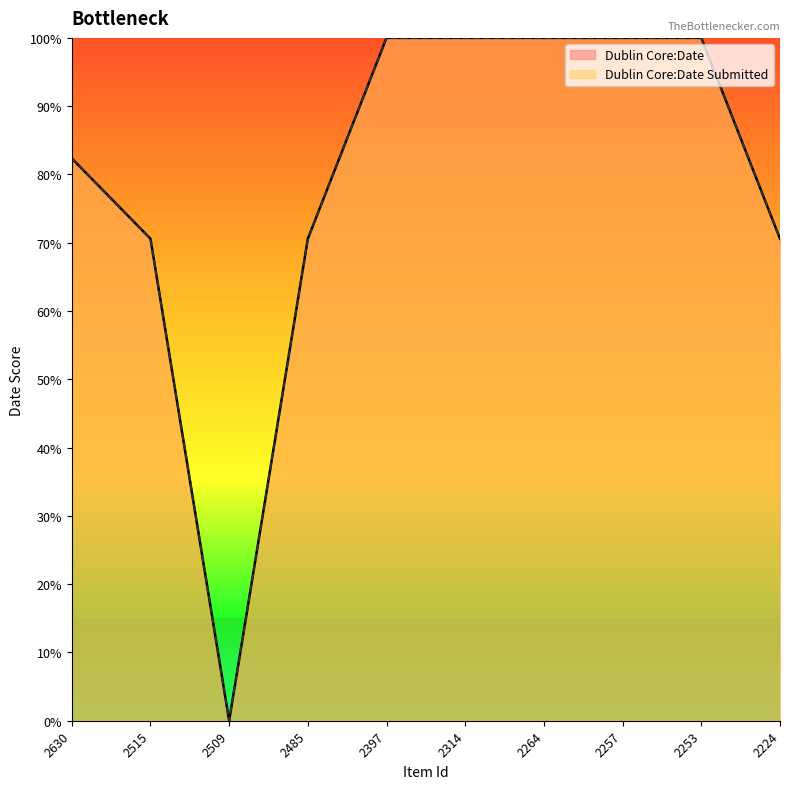

What is the difference between the second highest and minimum values in the Dublin Core:Date series?

100.0